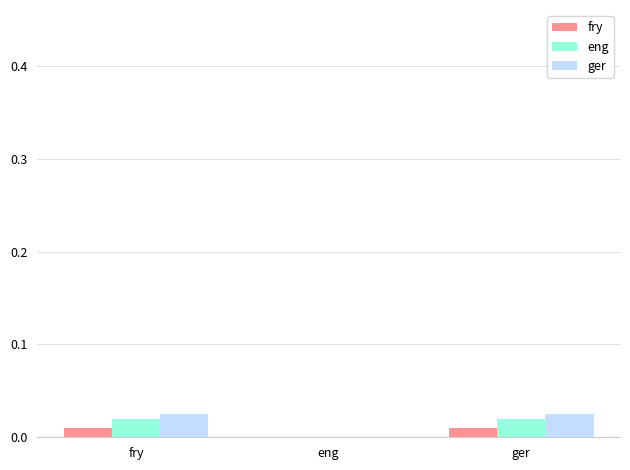

What are all the series names shown in the legend?

fry, eng, ger